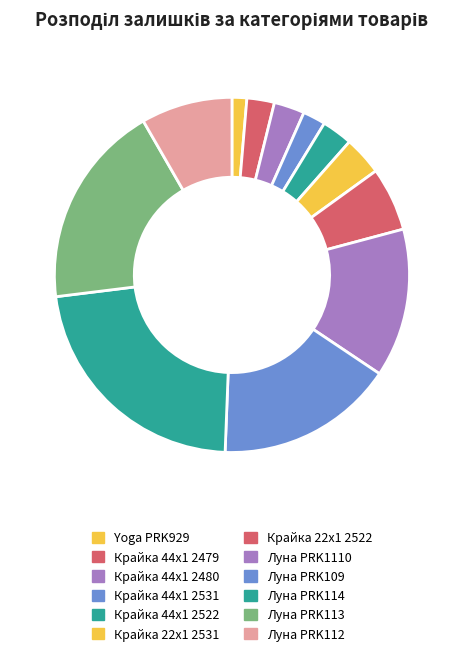

What is the change in value from Крайка 22x1 2531 to Луна PRK113?

+1569